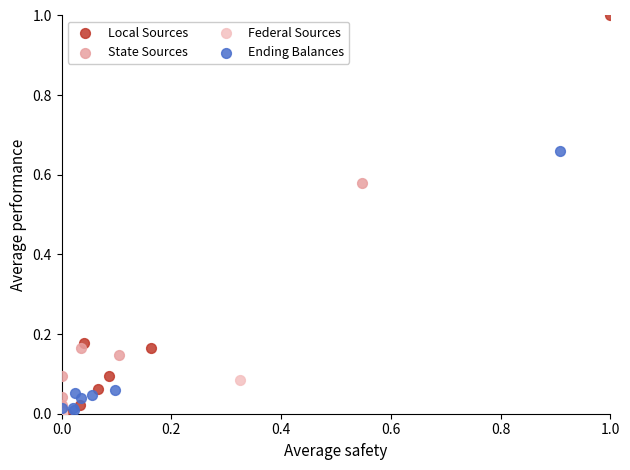

Which series has the widest spread of Y values?

Local Sources